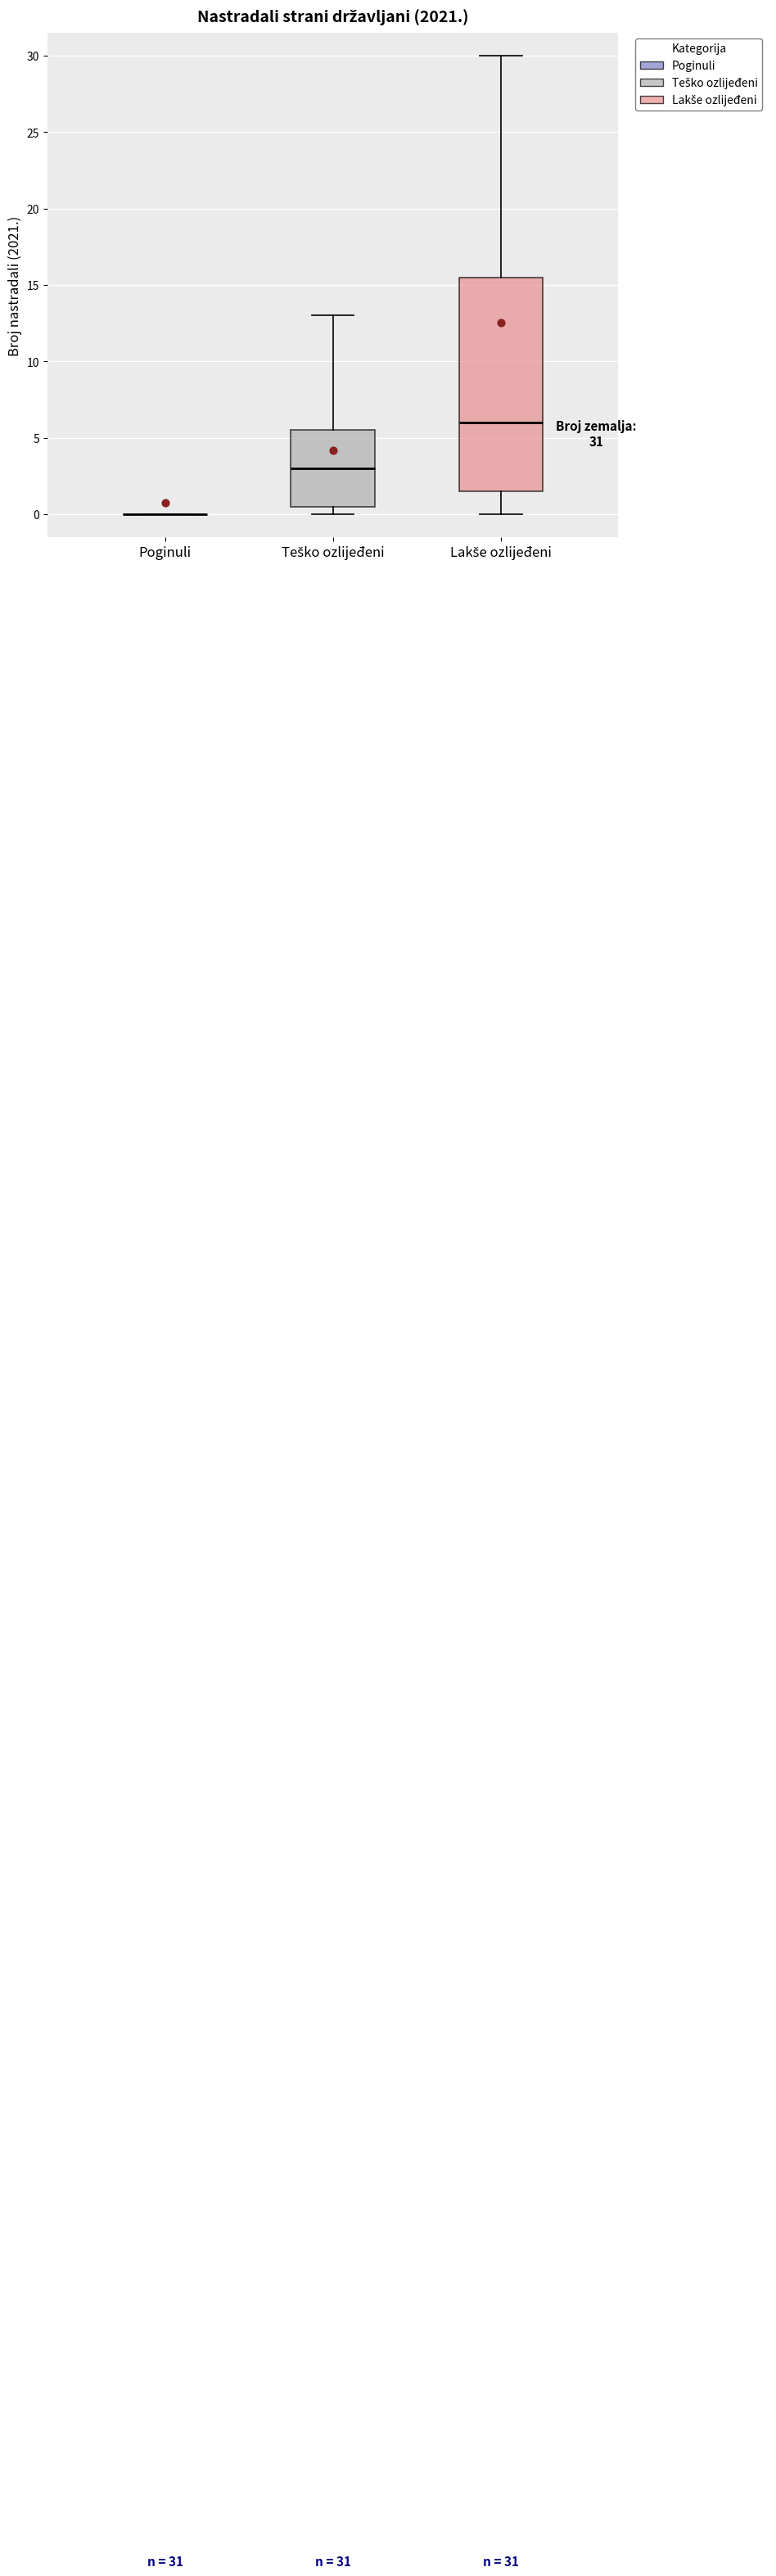

Comparing the boxes themselves (not the whiskers), which one is the tallest?

Lakše ozlijeđeni